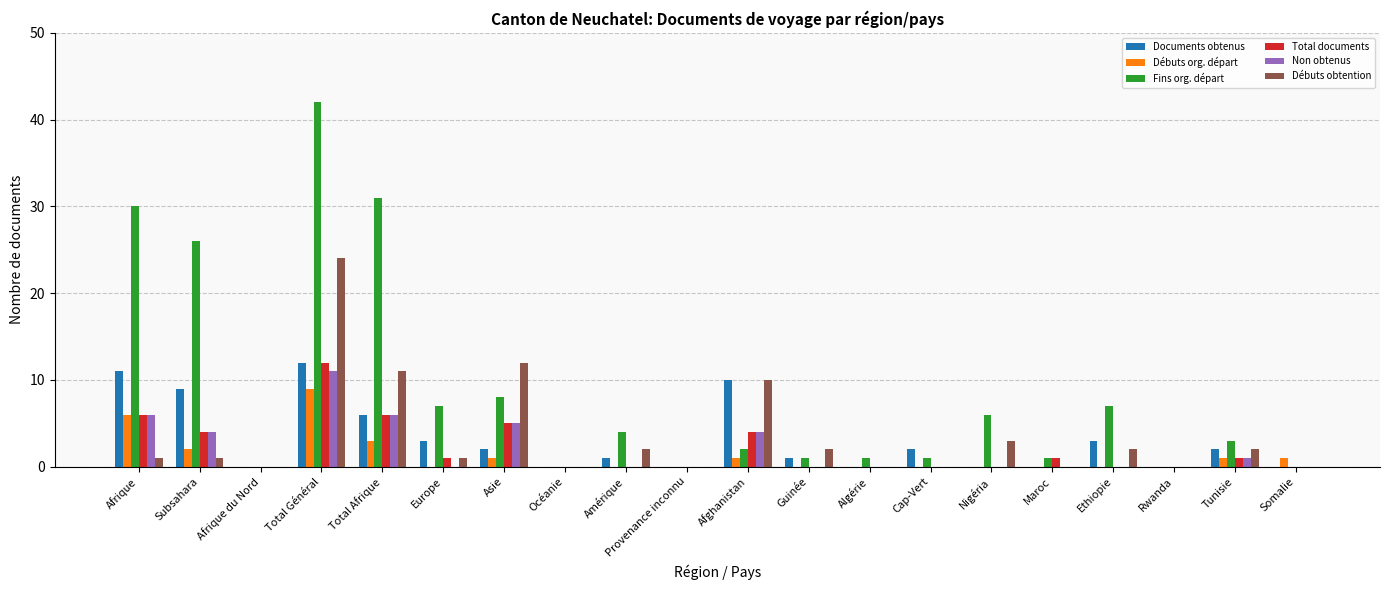

Which series has the largest total across all categories?

Fins org. départ